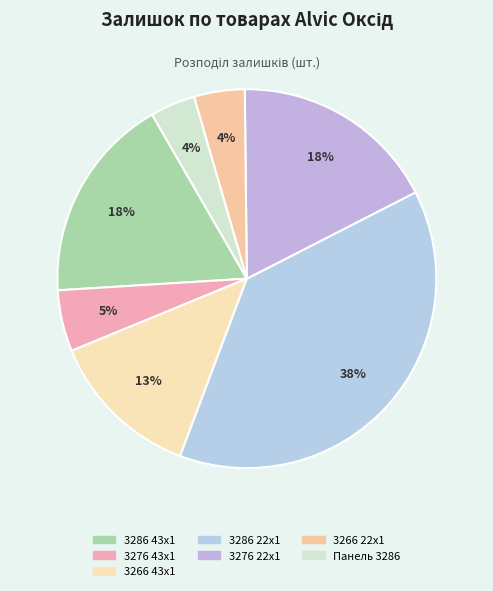

How many segments does this pie chart have?

7